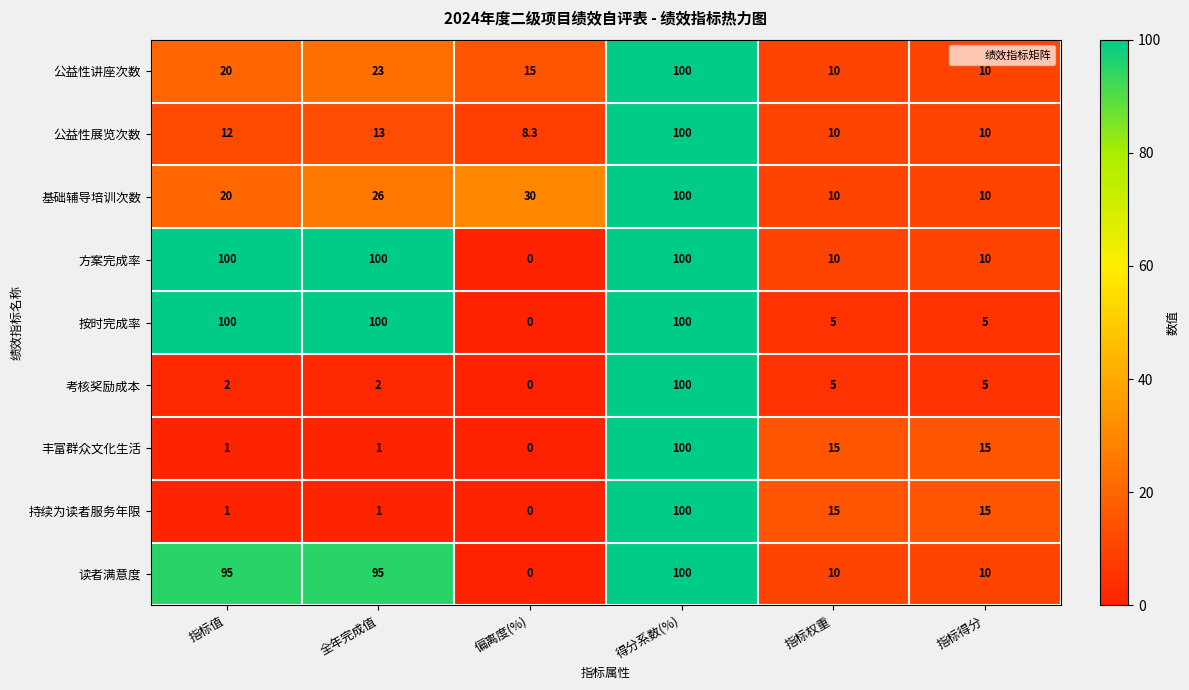

What is the difference between the highest and lowest values at 指标权重?

10.0